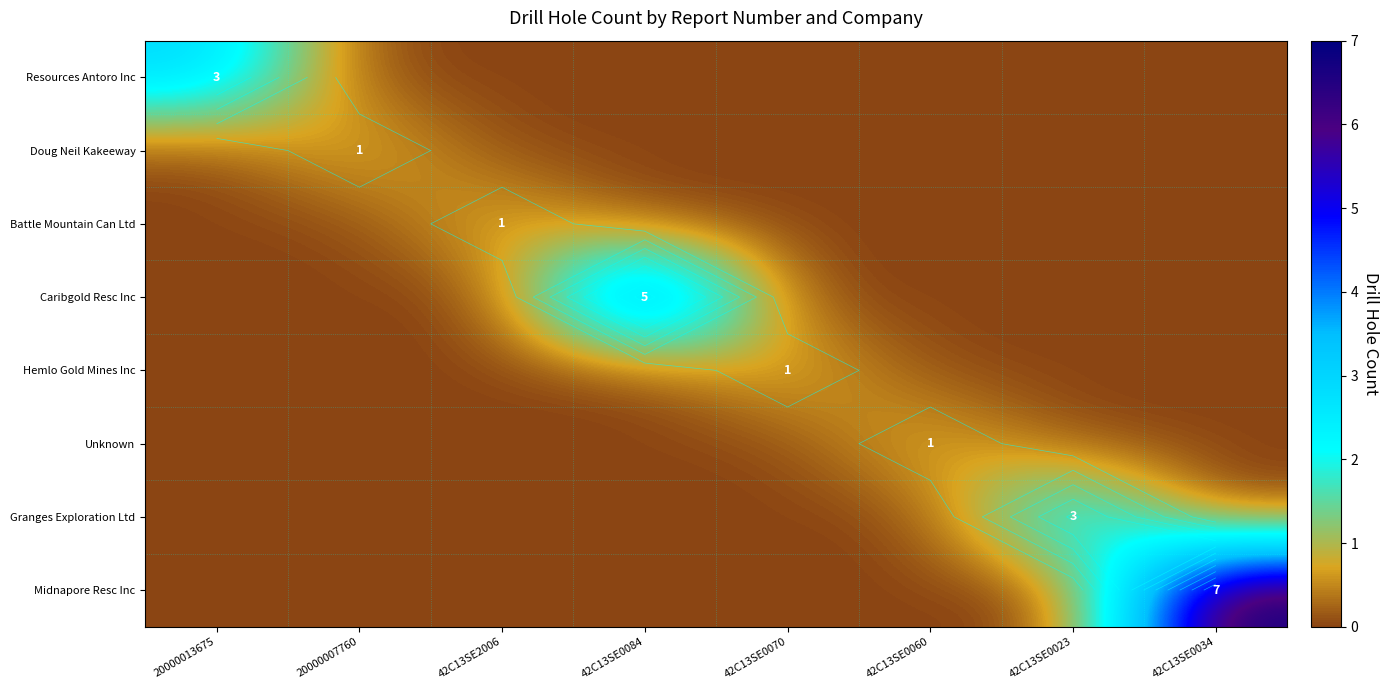

What is the total value across all series at 42C13SE0034?

7